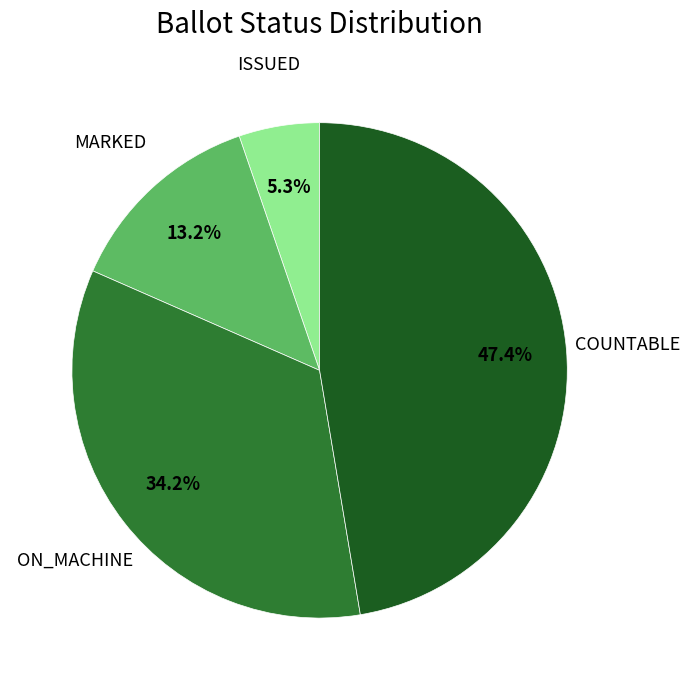

What is the largest slice in the pie chart?

COUNTABLE